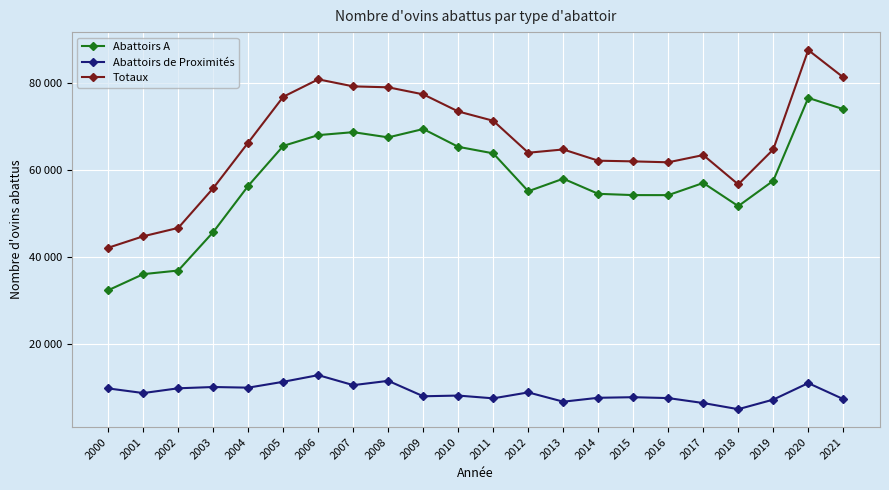

At which label does Totaux first exceed 64765?

2004